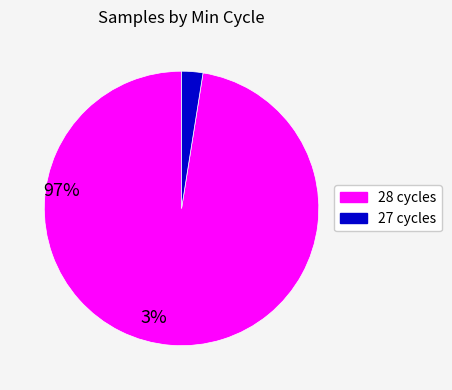

Combined, do 27 and 28 account for over 50%?

Yes